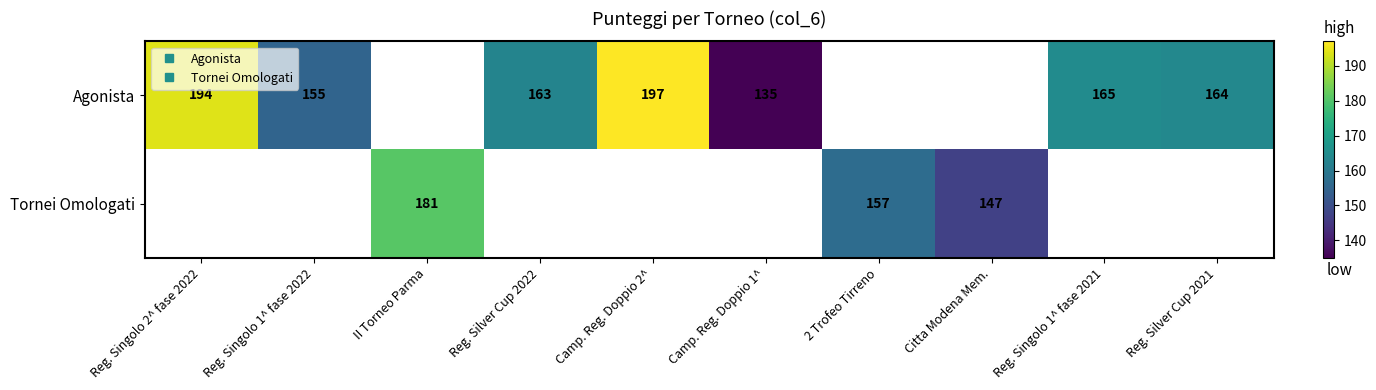

Between Reg. Silver Cup 2021 and Reg. Singolo 1^ fase 2021, which is larger?

Reg. Singolo 1^ fase 2021